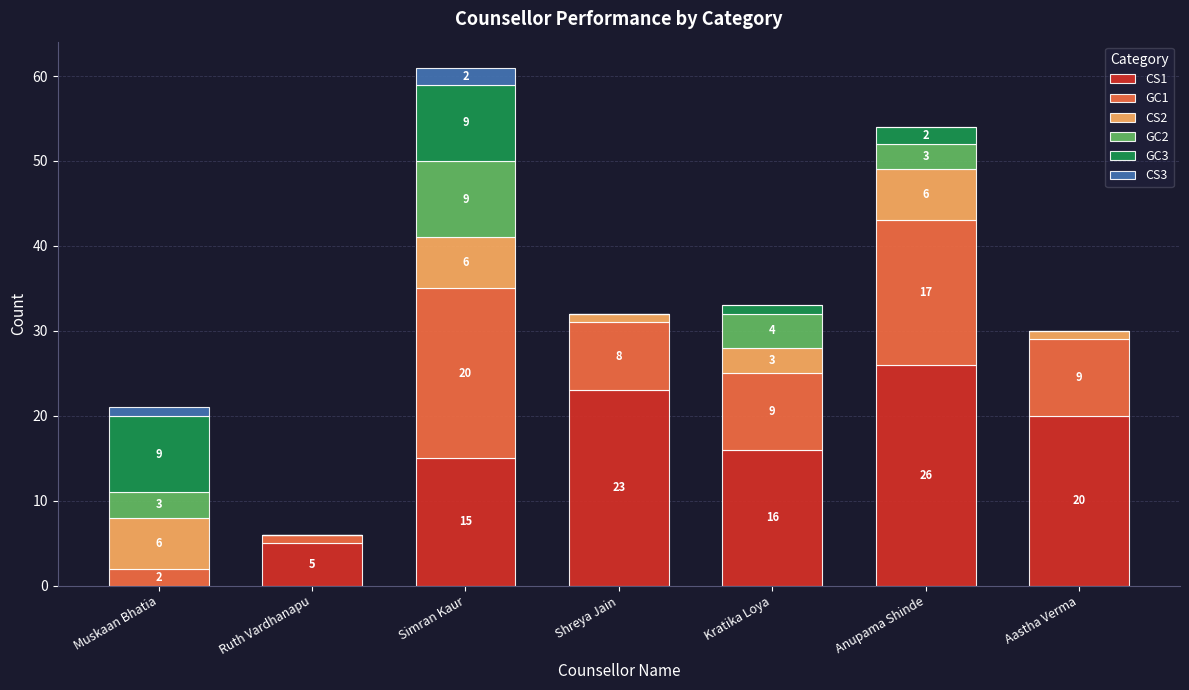

At which label does CS1 first exceed 16?

Shreya Jain